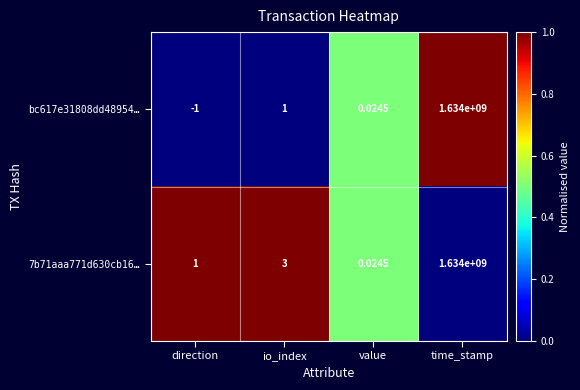

Rank the series at io_index from highest to lowest value.

7b71aaa771d630cb16…, bc617e31808dd48954…